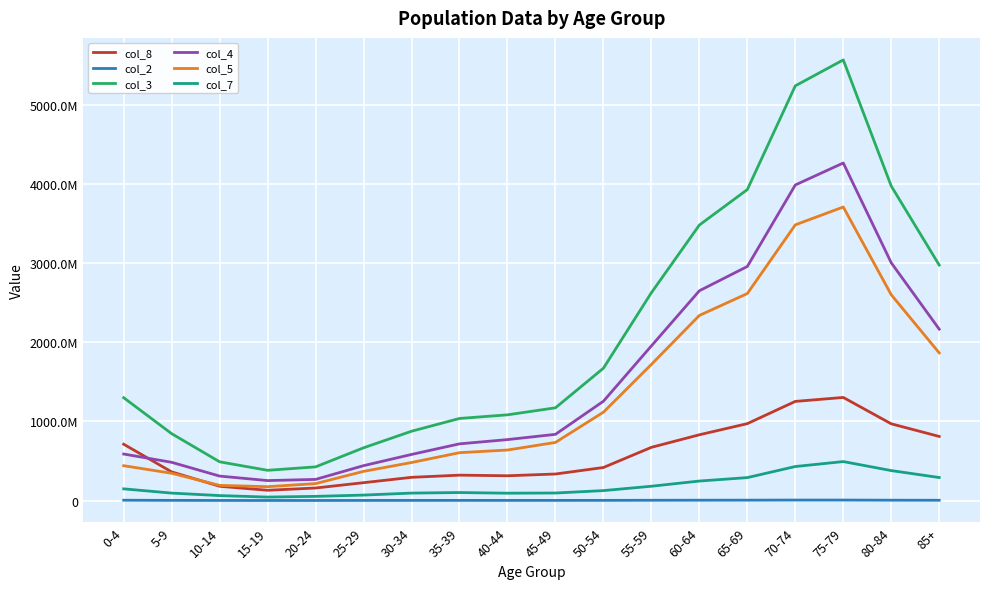

What are all the series names shown in the legend?

col_8, col_2, col_3, col_4, col_5, col_7